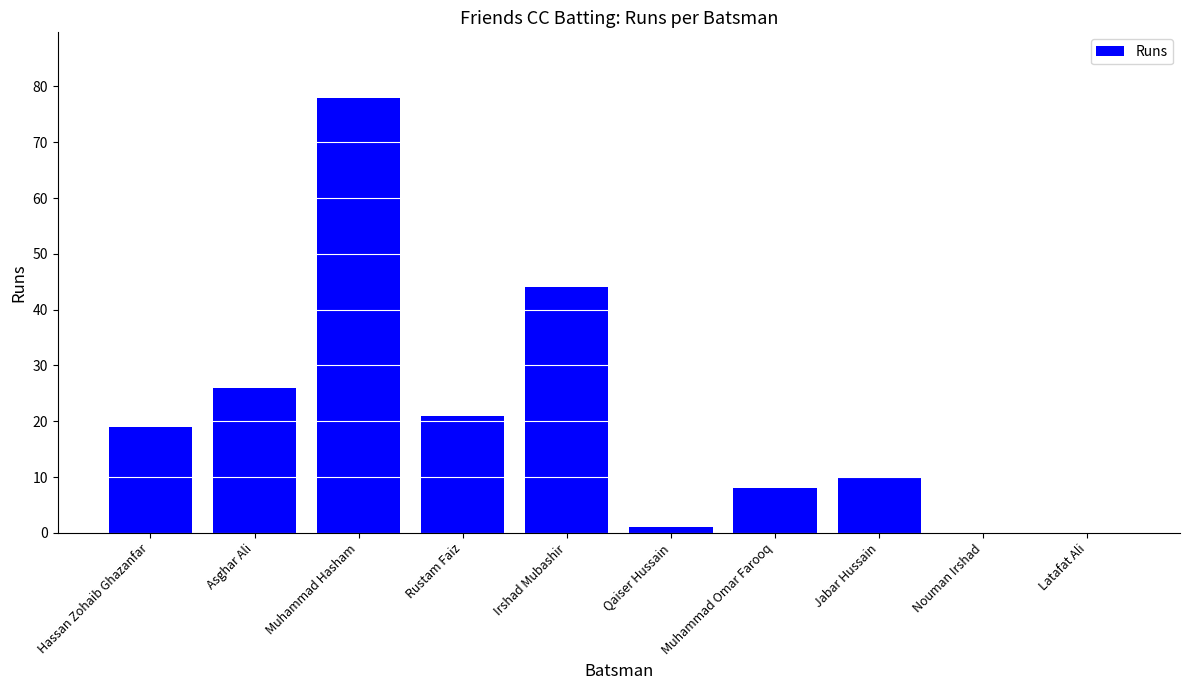

Reading left to right, extract all data points from this chart.

Hassan Zohaib Ghazanfar=19	Asghar Ali=26	Muhammad Hasham=78	Rustam Faiz=21	Irshad Mubashir=44	Qaiser Hussain=1	Muhammad Omar Farooq=8	Jabar Hussain=10	Nouman Irshad=0	Latafat Ali=0